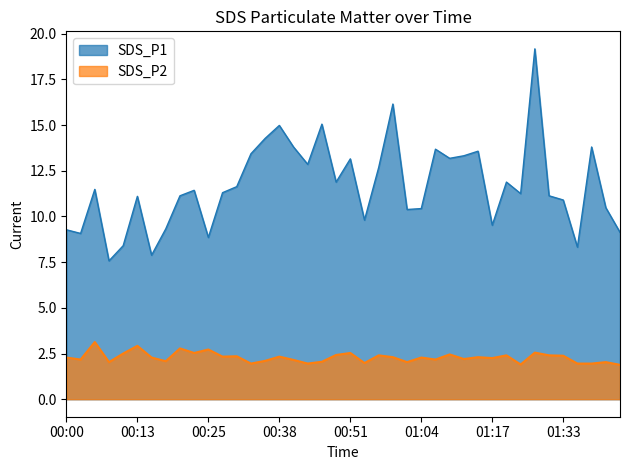

True or false: SDS_P1 has a value of 9.1 at 00:03.

True